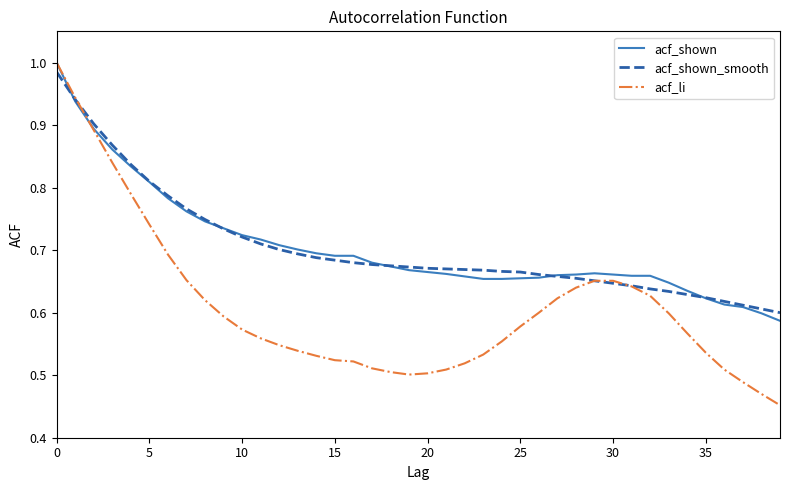

What is the sum of all acf_shown values?

28.2